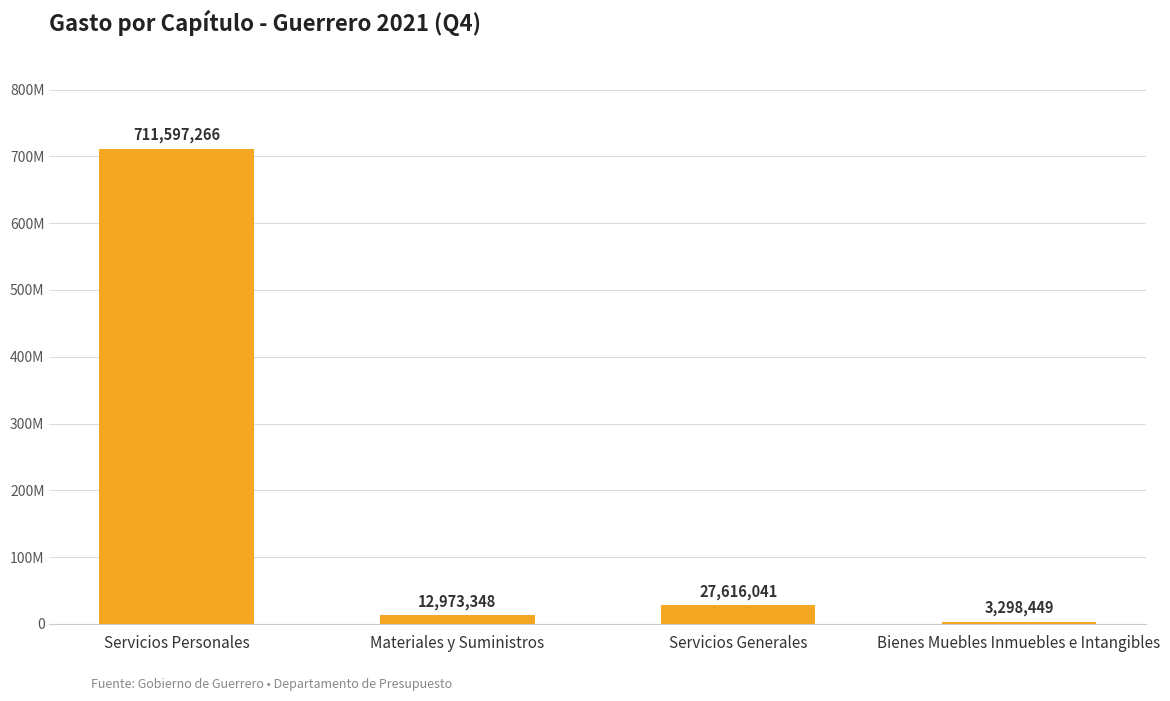

Are the bars horizontal?

No